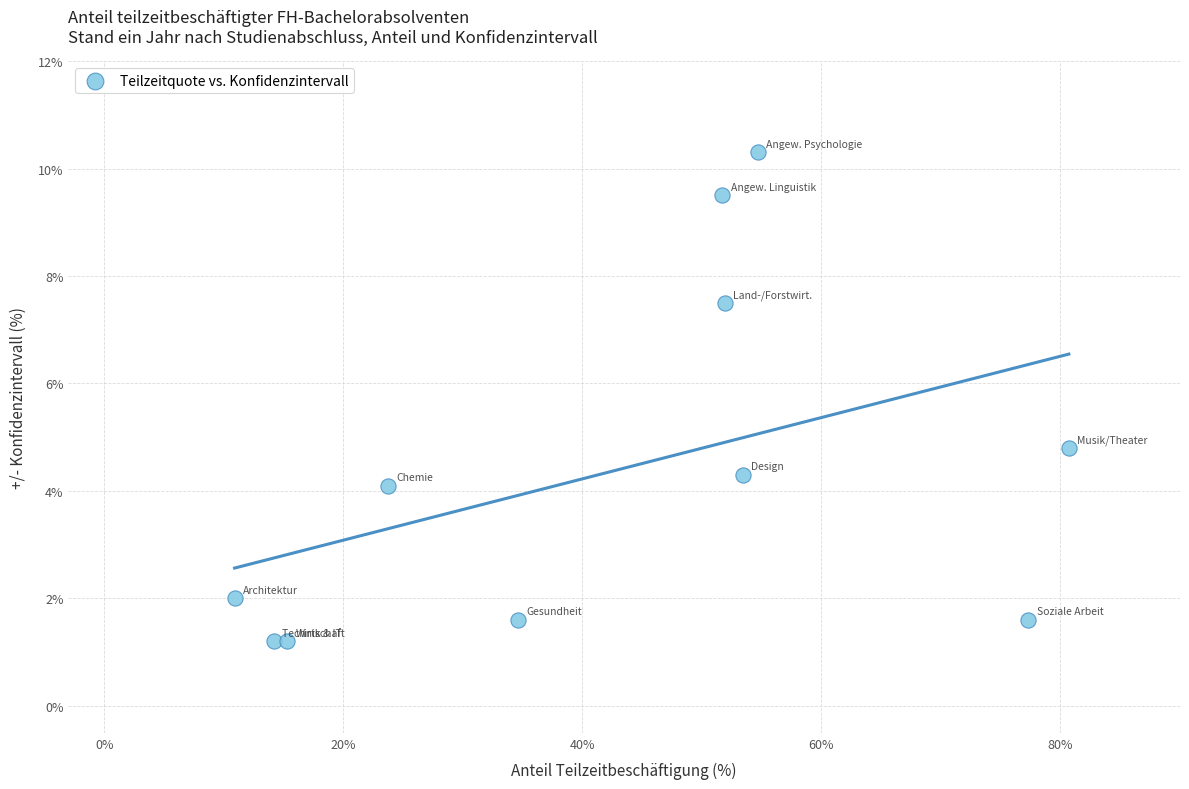

What is the average Y value?

4.4